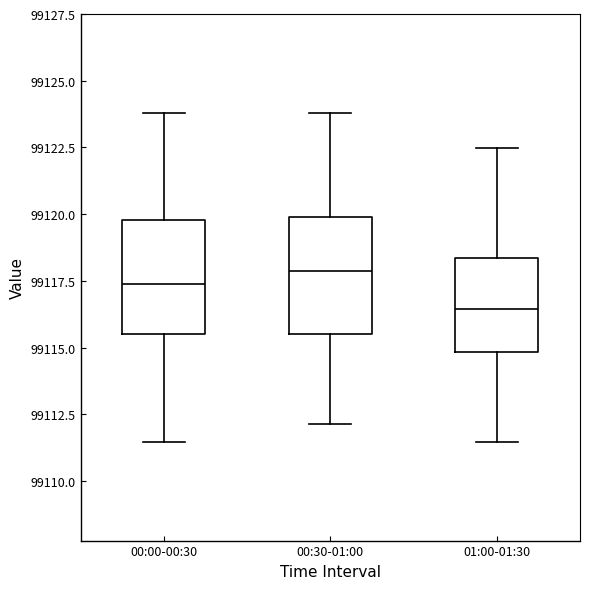

Which box has the lowest median line?

01:00-01:30